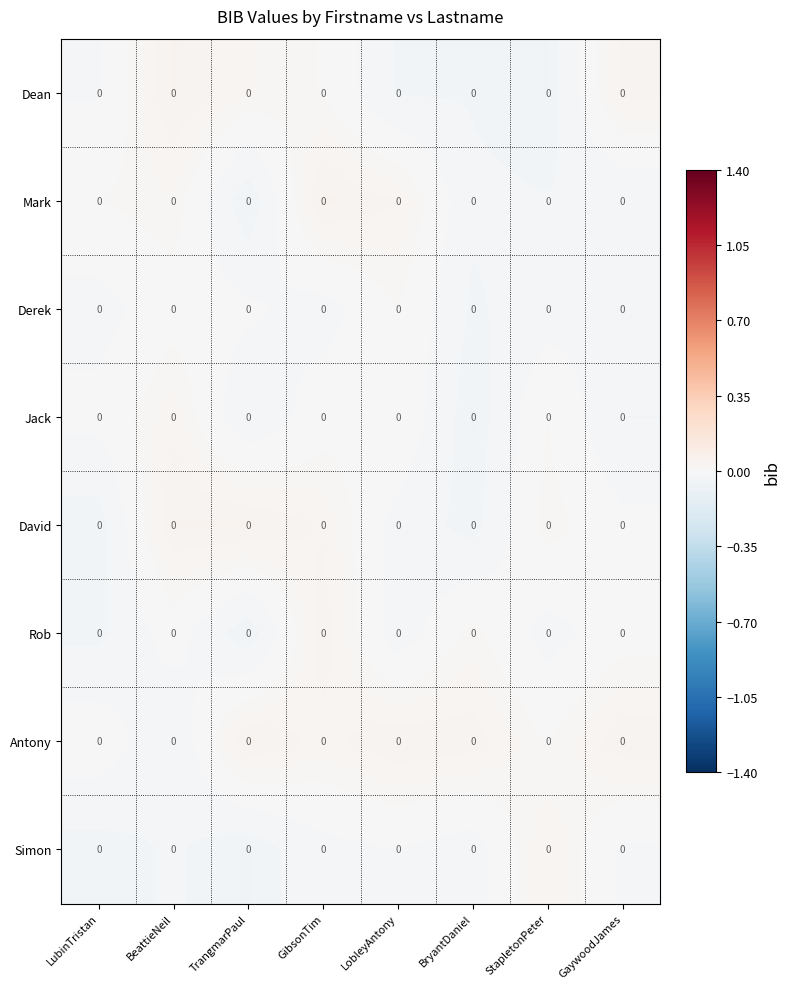

The value of David at StapletonPeter is 0.0. True or false?

True